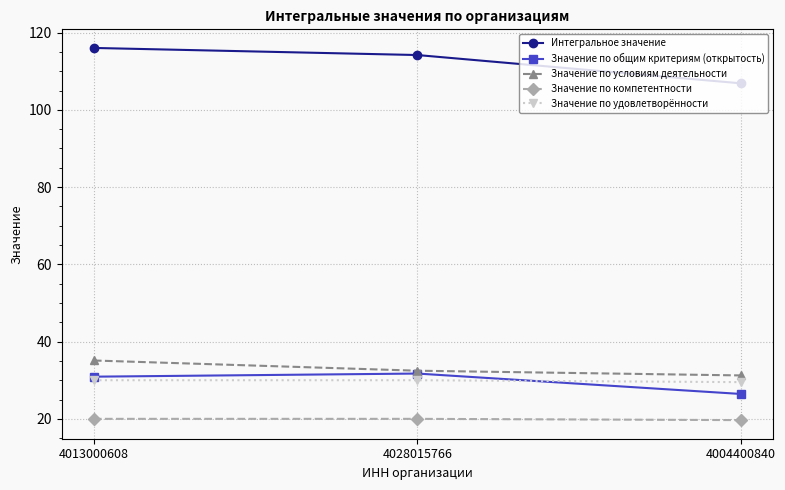

The Интегральное значение series shows 71.0 at 4004400840. True or false?

False